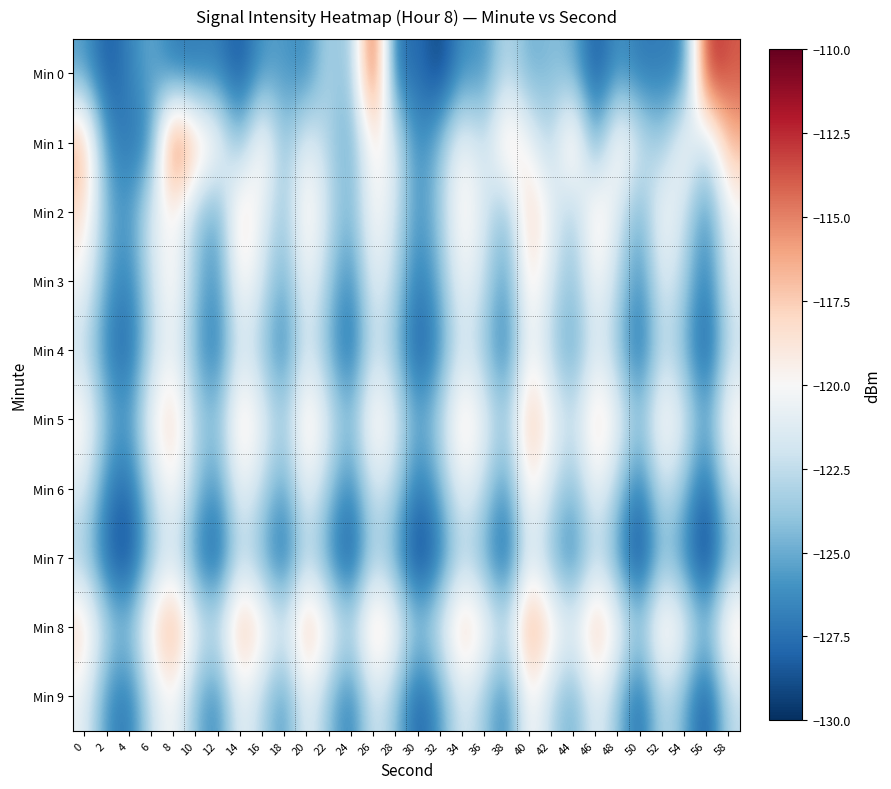

Reading left to right, what are all the values shown in this chart?

Min 0: 0=-125.6	2=-128.5	4=-126.8	6=-124.9	8=-127.3	10=-127.2	12=-126.8	14=-128.7	16=-125.8	18=-125.7	20=-126.6	22=-122.7	24=-124.7	26=-111.8	28=-128.0	30=-127.3	32=-129.6	34=-126.0	36=-126.2	38=-122.4	40=-125.1	42=-124.2	44=-124.8	46=-128.7	48=-125.9	50=-127.3	52=-126.9	54=-127.1	56=-112.1	58=-113.8
Min 1: 0=-115.8	2=-126.2	4=-127.3	6=-126.8	8=-112.0	10=-116.8	12=-119.0	14=-124.8	16=-118.1	18=-124.6	20=-120.5	22=-123.1	24=-125.4	26=-118.9	28=-121.3	30=-126.7	32=-124.2	34=-119.8	36=-122.6	38=-117.4	40=-120.1	42=-123.5	44=-116.8	46=-125.9	48=-118.3	50=-121.7	52=-124.0	54=-119.2	56=-122.8	58=-116.5
Min 2: 0=-118.2	2=-124.5	4=-126.1	6=-121.3	8=-119.7	10=-123.4	12=-125.8	14=-117.6	16=-120.9	18=-124.1	20=-118.5	22=-122.3	24=-125.0	26=-119.4	28=-121.8	30=-126.2	32=-123.7	34=-118.9	36=-121.5	38=-124.8	40=-117.2	42=-120.6	44=-123.9	46=-118.1	48=-121.4	50=-125.3	52=-119.6	54=-122.0	56=-126.5	58=-120.3
Min 3: 0=-120.1	2=-125.3	4=-127.0	6=-122.4	8=-118.8	10=-124.0	12=-126.4	14=-119.2	16=-121.7	18=-125.5	20=-119.9	22=-123.6	24=-126.8	26=-120.5	28=-122.9	30=-127.3	32=-124.8	34=-120.0	36=-122.4	38=-126.1	40=-118.3	42=-121.8	44=-124.4	46=-119.7	48=-122.6	50=-126.7	52=-120.8	54=-123.2	56=-127.5	58=-121.0
Min 4: 0=-122.5	2=-126.8	4=-128.2	6=-123.0	8=-120.4	10=-125.1	12=-127.5	14=-121.3	16=-123.8	18=-127.0	20=-121.4	22=-124.9	24=-128.1	26=-122.0	28=-124.3	30=-128.7	32=-126.2	34=-121.5	36=-123.9	38=-127.4	40=-119.8	42=-123.2	44=-125.8	46=-121.1	48=-124.0	50=-128.1	52=-122.3	54=-124.7	56=-128.9	58=-122.5
Min 5: 0=-119.0	2=-124.2	4=-125.9	6=-120.1	8=-117.5	10=-122.8	12=-124.3	14=-118.0	16=-120.5	18=-123.7	20=-117.9	22=-121.4	24=-124.6	26=-118.5	28=-121.0	30=-125.4	32=-122.9	34=-118.1	36=-120.6	38=-123.9	40=-116.4	42=-119.8	44=-122.5	46=-117.8	48=-120.2	50=-124.3	52=-118.9	54=-121.3	56=-125.6	58=-119.1
Min 6: 0=-121.3	2=-126.5	4=-128.0	6=-122.8	8=-119.2	10=-123.9	12=-126.3	14=-120.1	16=-122.6	18=-125.8	20=-120.2	22=-123.7	24=-126.9	26=-121.5	28=-123.0	30=-127.4	32=-124.9	34=-120.3	36=-122.7	38=-126.4	40=-118.7	42=-122.1	44=-124.7	46=-120.0	48=-123.4	50=-127.5	52=-121.7	54=-124.1	56=-128.3	58=-122.0
Min 7: 0=-123.7	2=-128.0	4=-129.5	6=-124.3	8=-121.7	10=-126.4	12=-128.8	14=-122.5	16=-125.0	18=-128.2	20=-122.6	22=-126.1	24=-129.3	26=-123.0	28=-125.5	30=-129.9	32=-127.4	34=-122.8	36=-125.2	38=-128.7	40=-121.1	42=-124.5	44=-127.1	46=-122.4	48=-125.8	50=-129.9	52=-124.1	54=-126.5	56=-130.1	58=-124.3
Min 8: 0=-117.5	2=-122.7	4=-124.2	6=-118.7	8=-115.1	10=-120.8	12=-122.2	14=-116.0	16=-118.5	18=-121.7	20=-116.1	22=-119.6	24=-122.8	26=-117.0	28=-119.5	30=-123.9	32=-121.4	34=-116.8	36=-119.2	38=-122.5	40=-114.9	42=-118.3	44=-120.9	46=-116.2	48=-119.6	50=-123.7	52=-117.9	54=-120.3	56=-124.5	58=-118.0
Min 9: 0=-120.8	2=-126.0	4=-127.5	6=-122.3	8=-119.7	10=-124.4	12=-126.8	14=-120.5	16=-123.0	18=-126.2	20=-120.6	22=-124.1	24=-127.3	26=-121.5	28=-124.0	30=-128.4	32=-125.9	34=-121.3	36=-123.7	38=-127.0	40=-119.4	42=-122.8	44=-125.4	46=-120.7	48=-124.1	50=-128.2	52=-122.4	54=-124.8	56=-129.0	58=-122.5